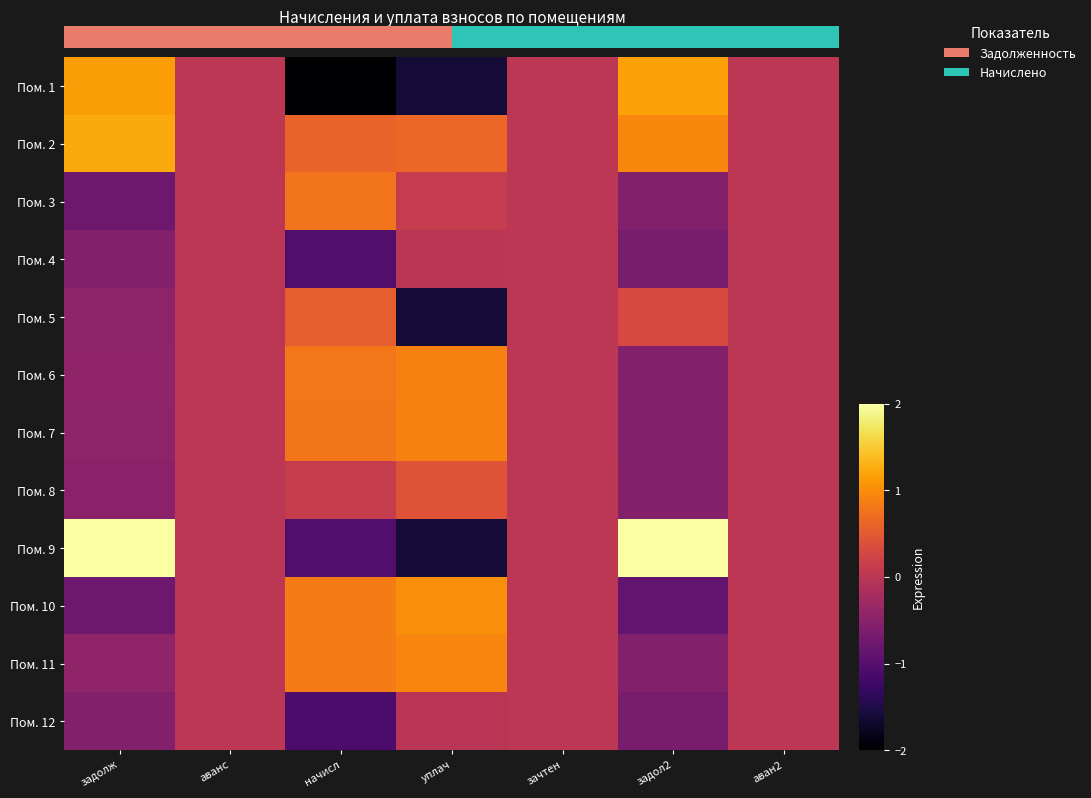

What is the spread (max minus min) of values at уплач?

2.6